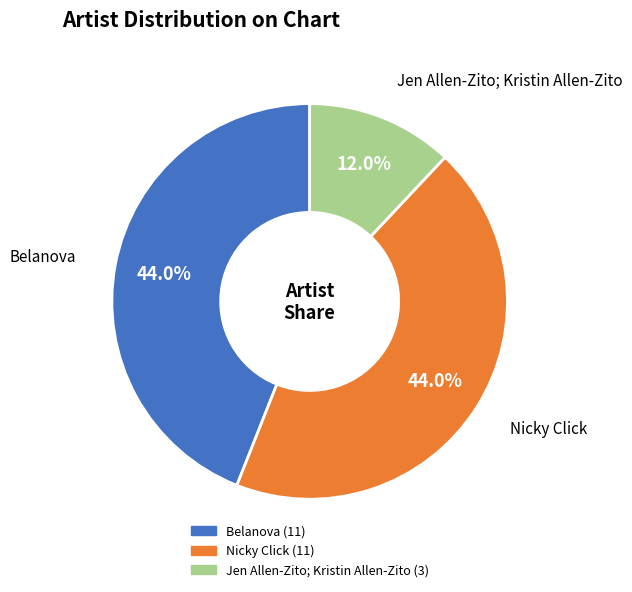

Which slice is the smallest?

Jen Allen-Zito; Kristin Allen-Zito